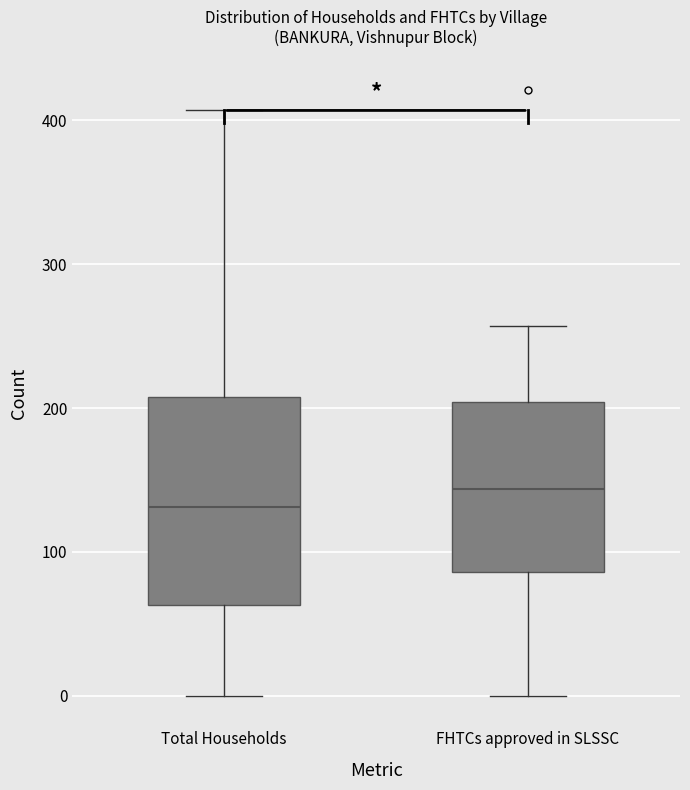

Where is the lower edge of the box for Total Households on the y-axis? The values are not printed on the chart, so give them approximately, as read against the axis.

60